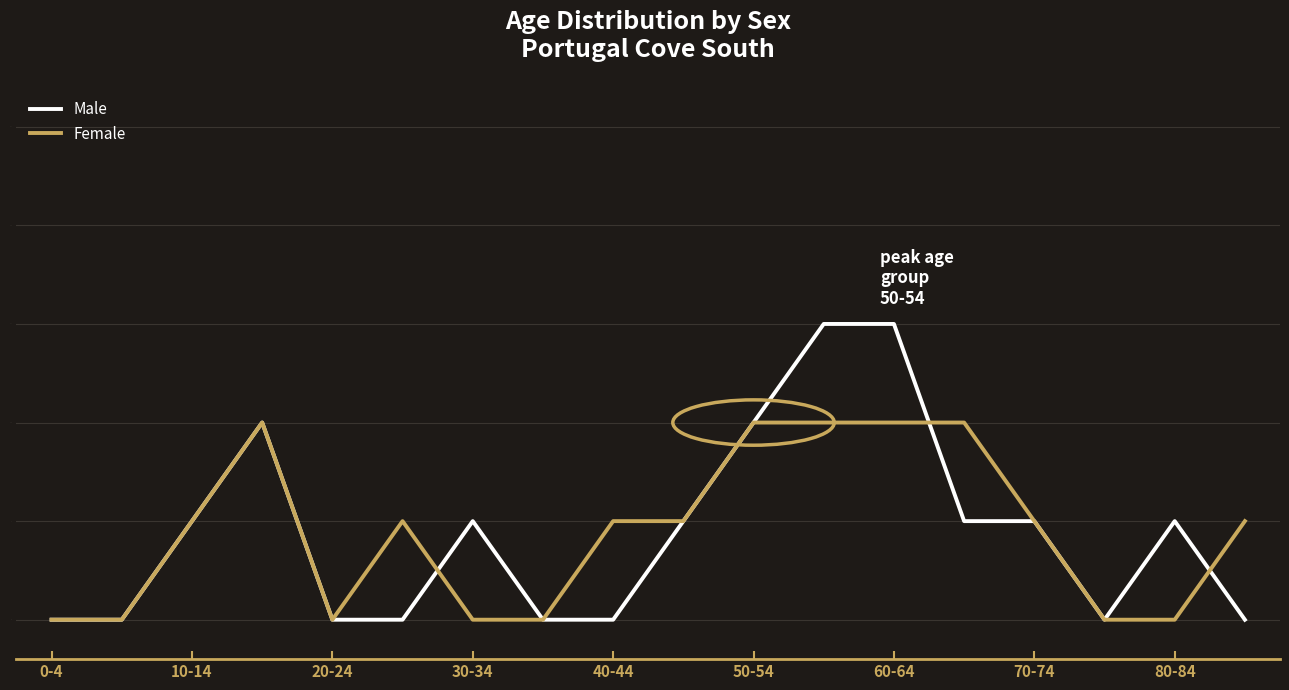

Rank the series by their maximum value, from highest to lowest.

Male, Female